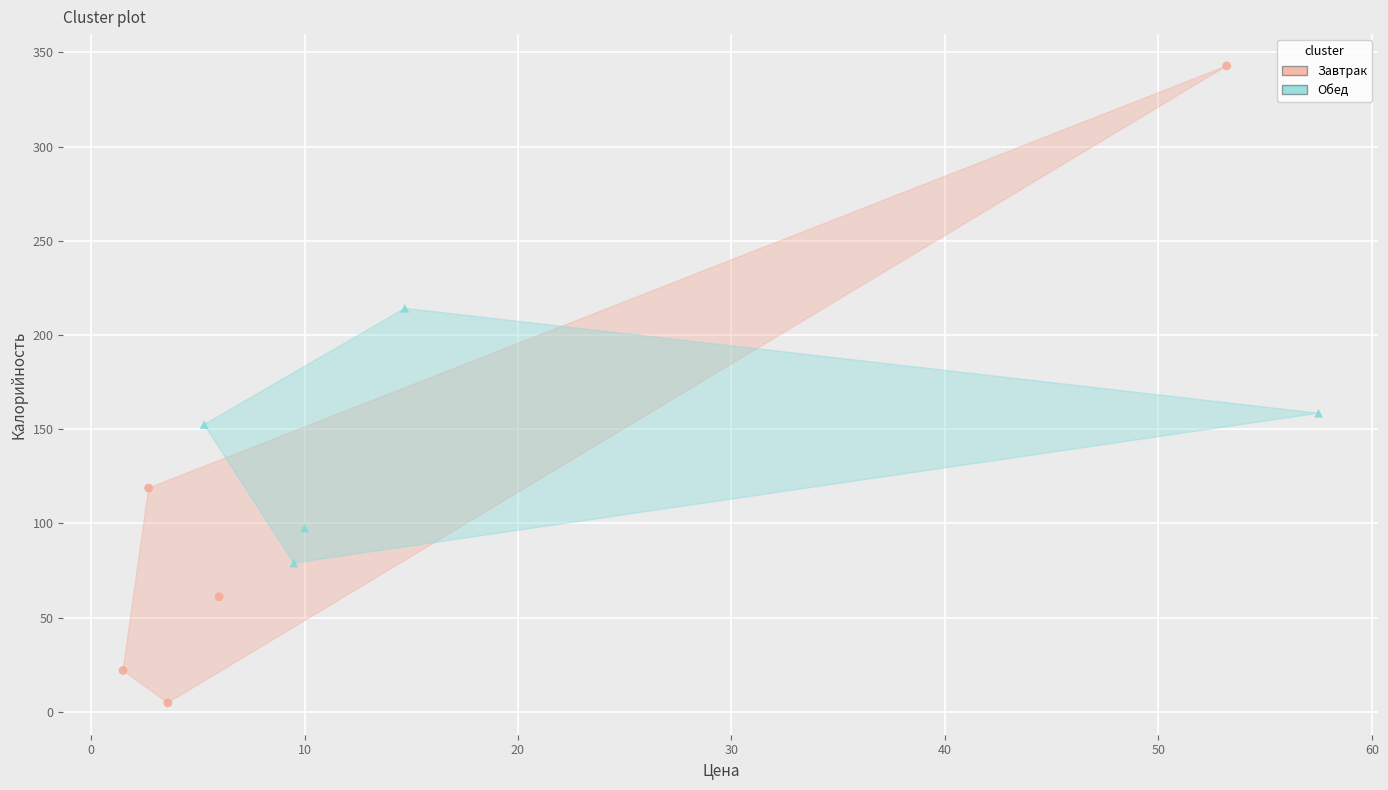

Which series reaches the maximum Y coordinate?

Завтрак